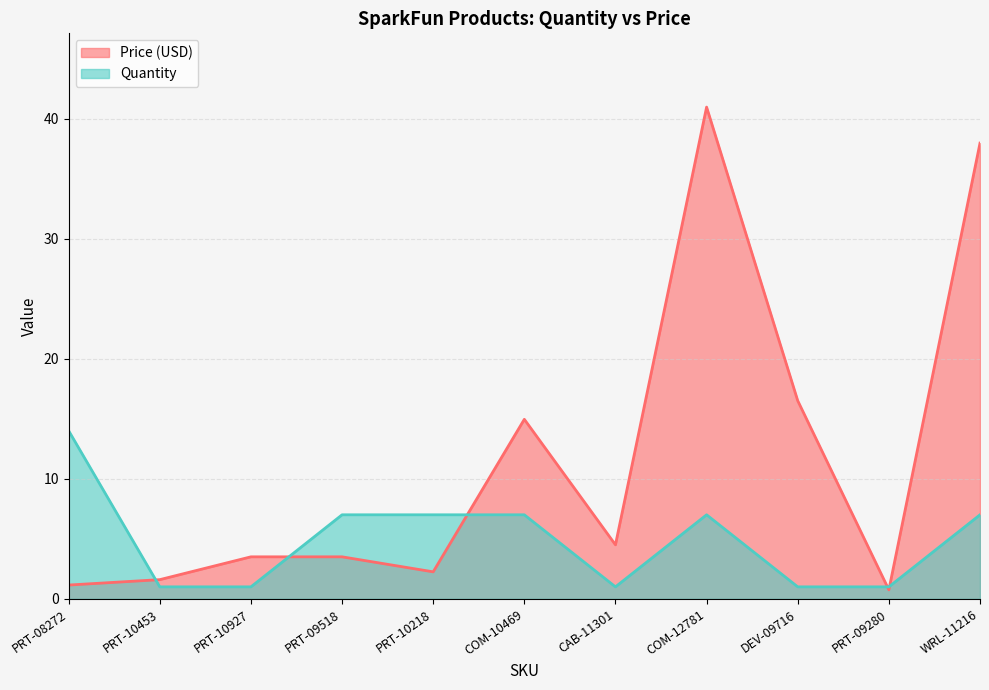

What is the sum of the Price (USD) values at PRT-10927 and PRT-09518?

7.0